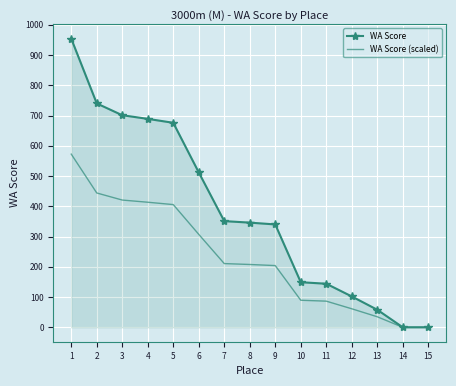

Is the value of WA Score (scaled) at 1 greater than the value of WA Score at 4?

No